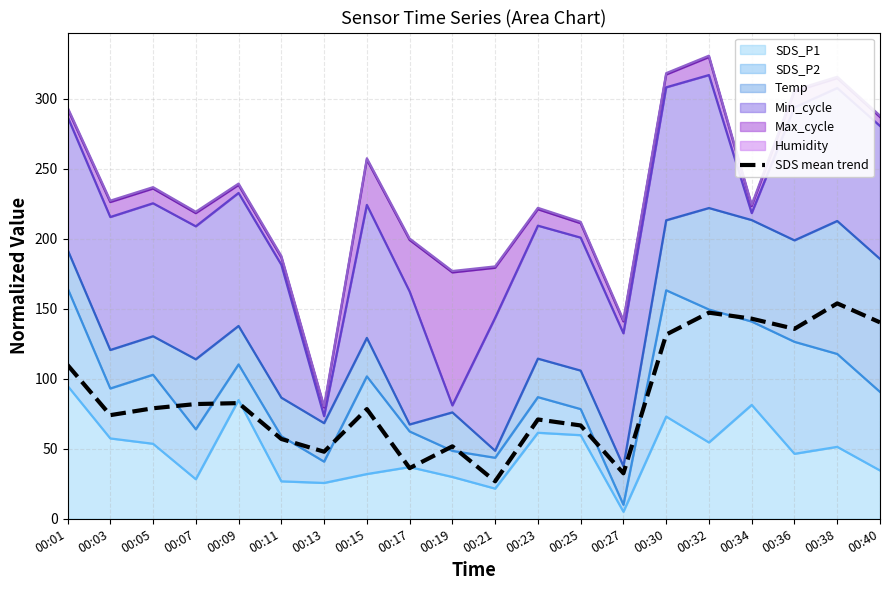

How many interior local valleys (lower than both neighbors) does the data have?

6